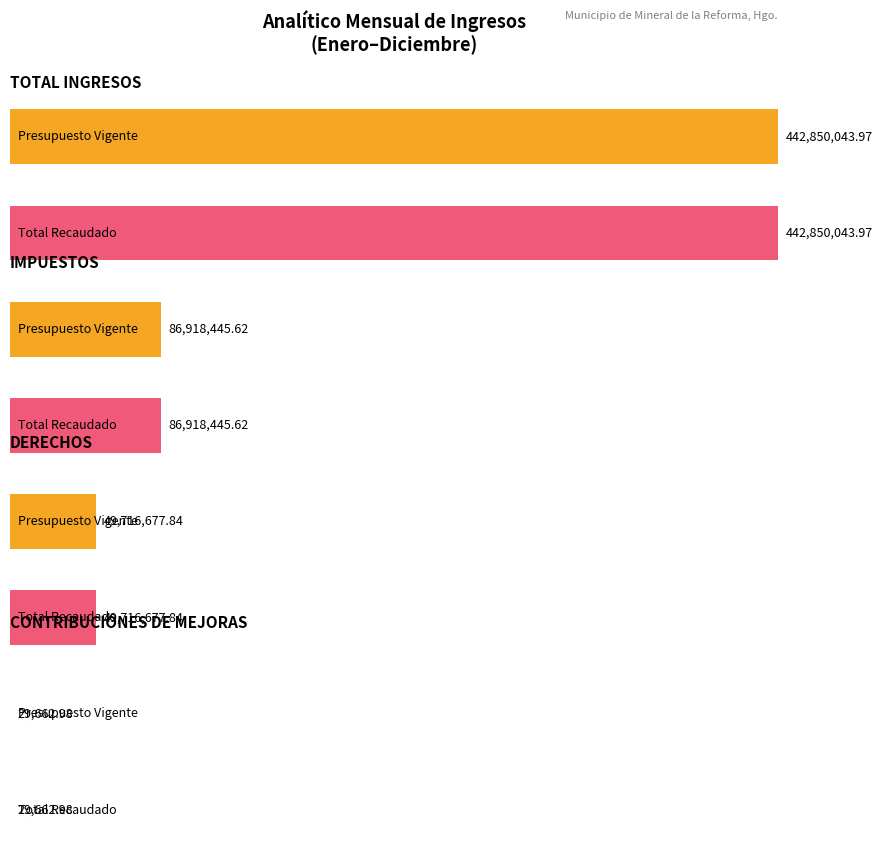

What is the maximum value for Total?

442850044.0